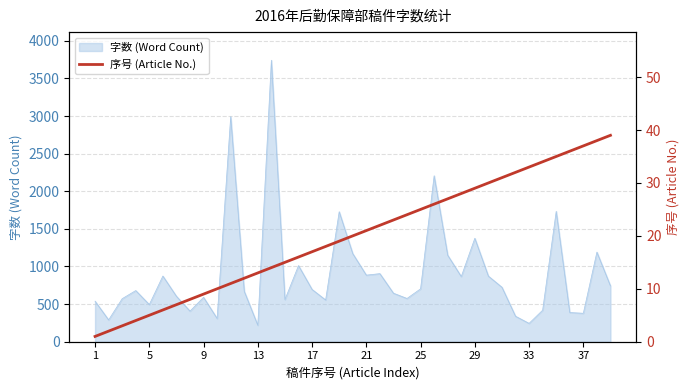

What is the minimum value for 字数 (Word Count)?

219